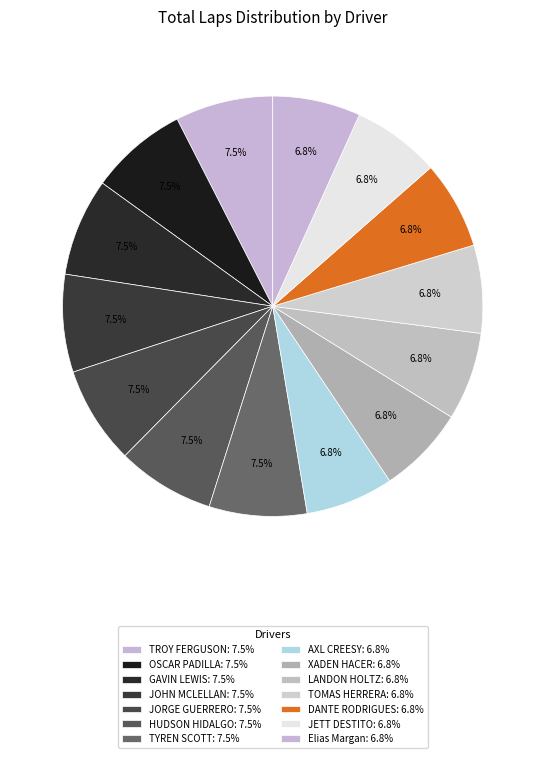

How many segments does this pie chart have?

14